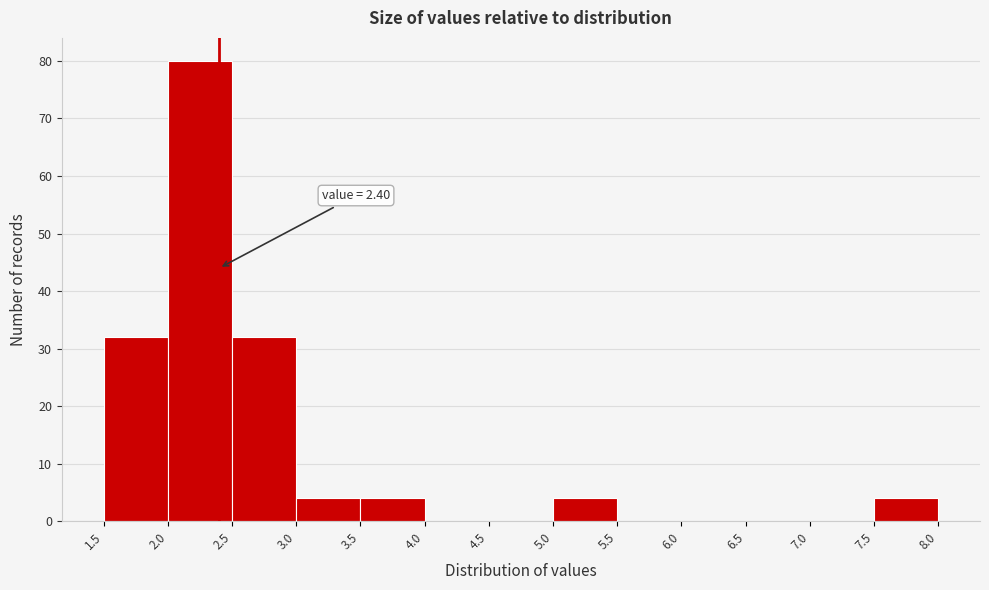

Which range on the x-axis has the tallest bar?

2.0 to 2.5